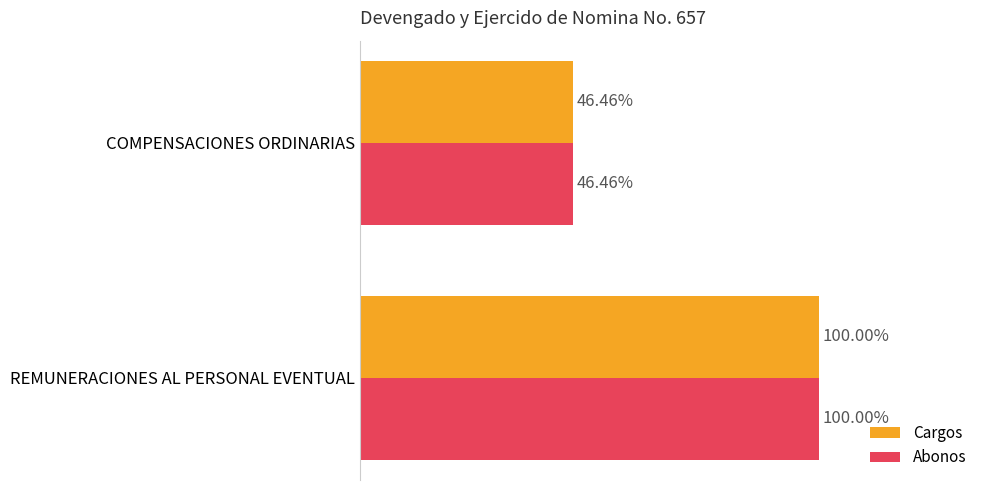

What are all the series names shown in the legend?

Cargos, Abonos